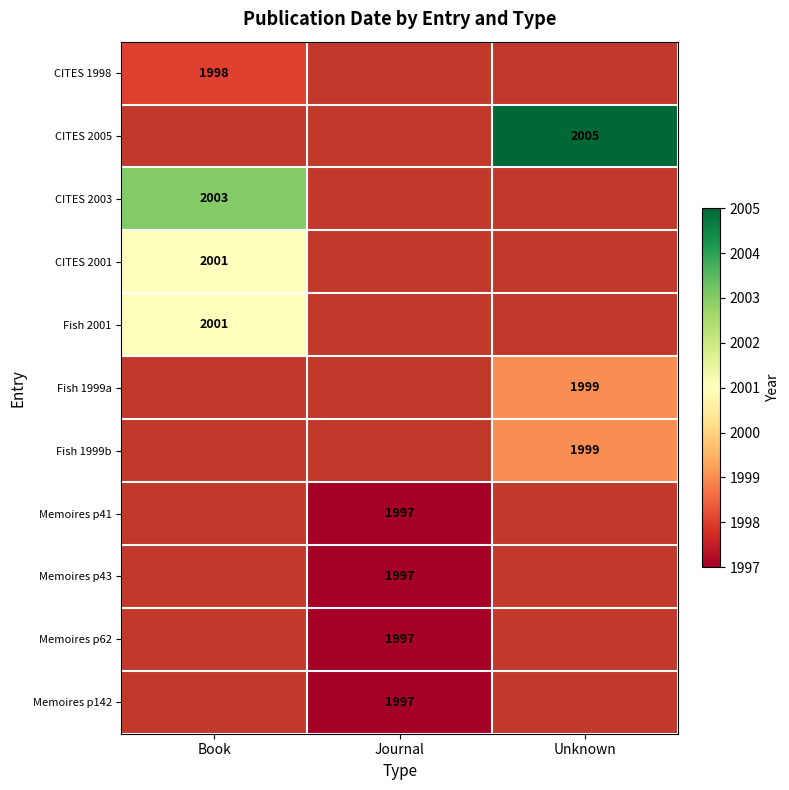

True or false: Fish 1999a has a value of 3090 at Unknown.

False